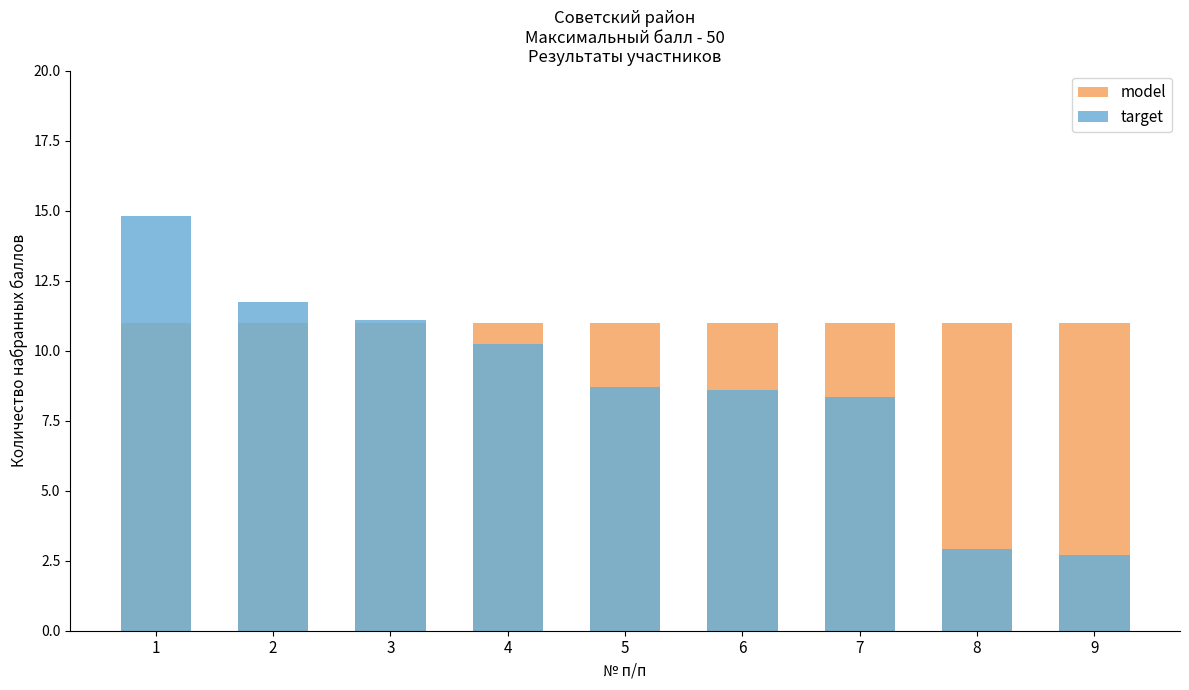

The model series shows 7.4 at 7. True or false?

False